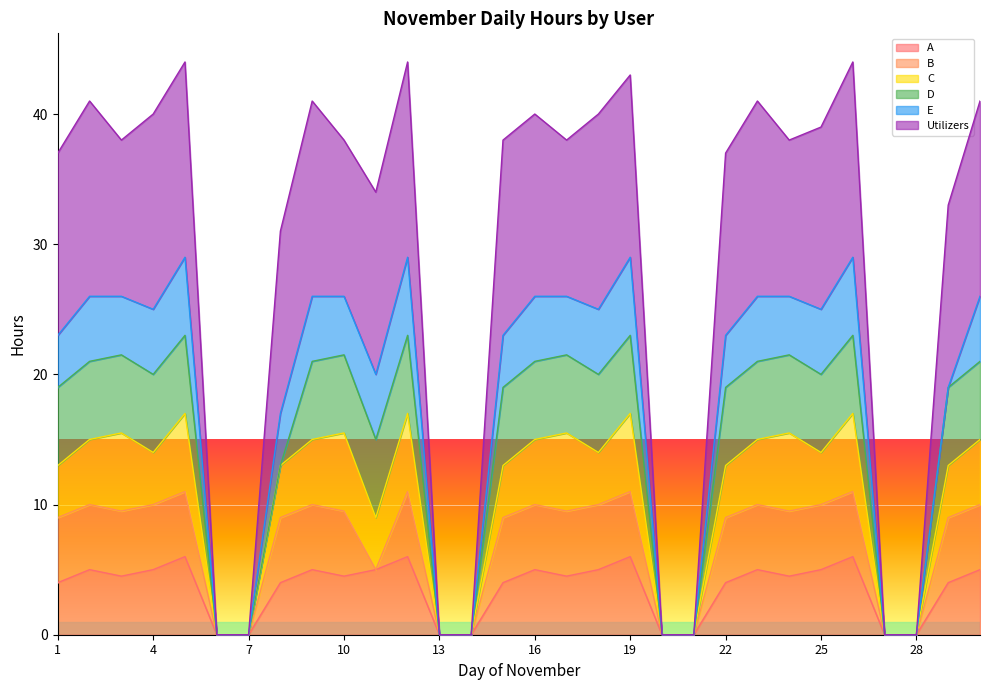

The value of C at 12 is 17.0. True or false?

True